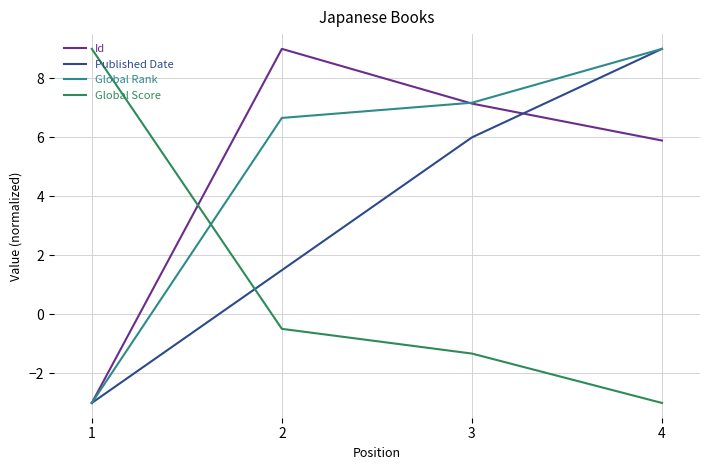

Which category has the lowest value in the Published Date series?

1